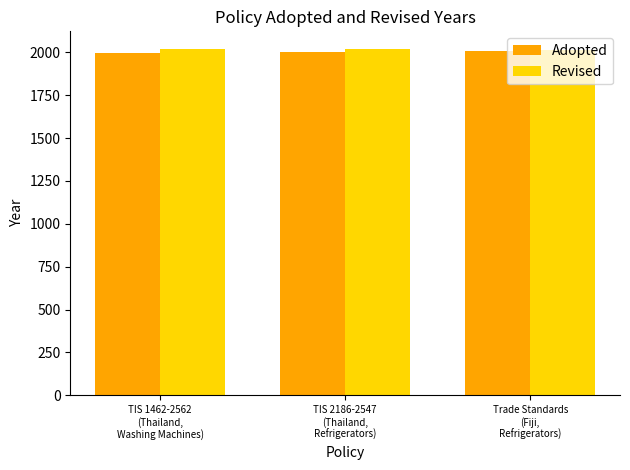

How many data points in Revised are less than 2021?

1